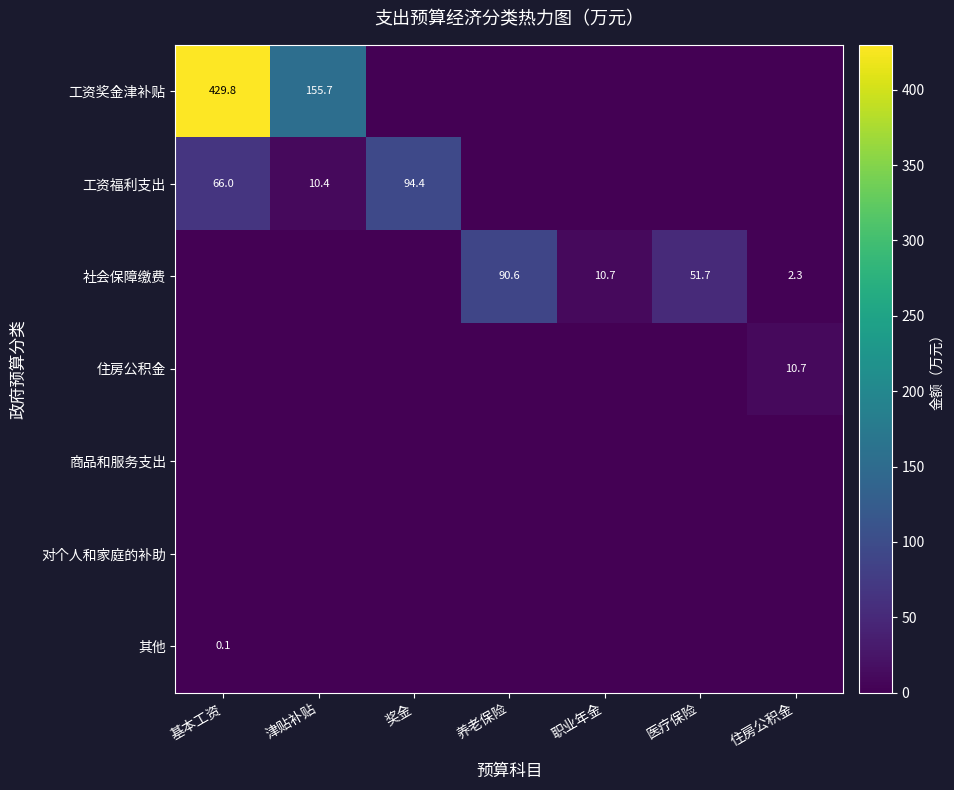

True or false: 工资福利支出 has a value of 7.1 at 津贴补贴.

False